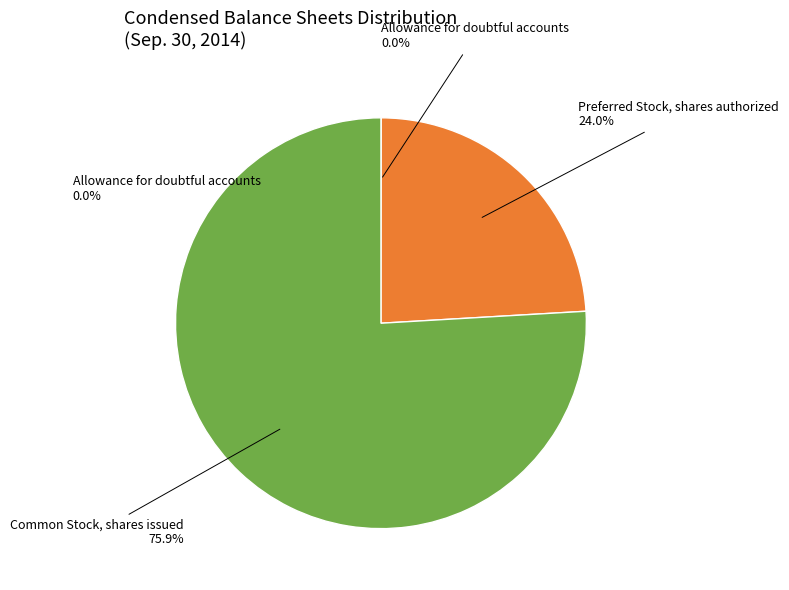

Is the sum of Common Stock, shares issued and Preferred Stock, shares authorized greater than half?

Yes